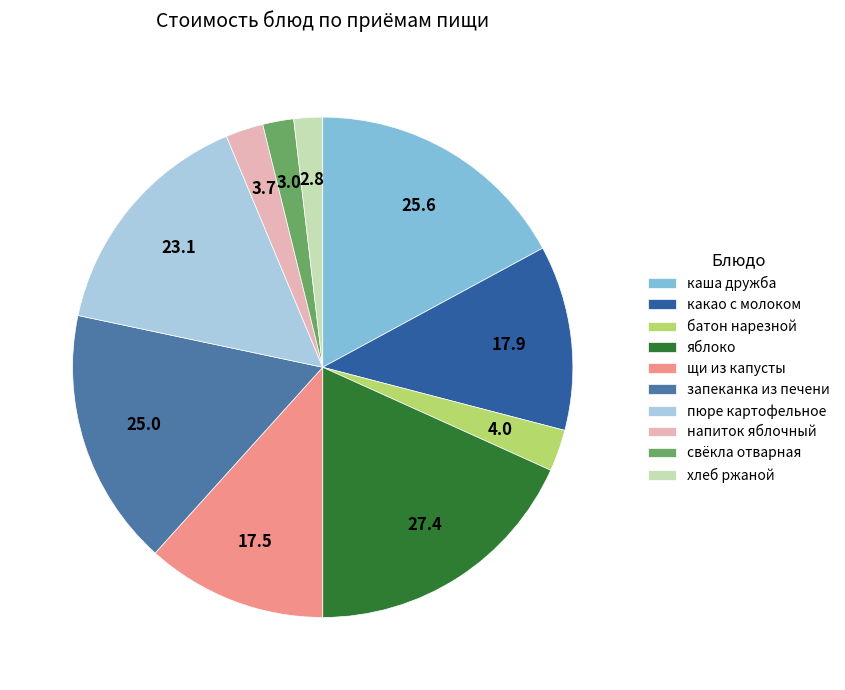

How many segments does this pie chart have?

10